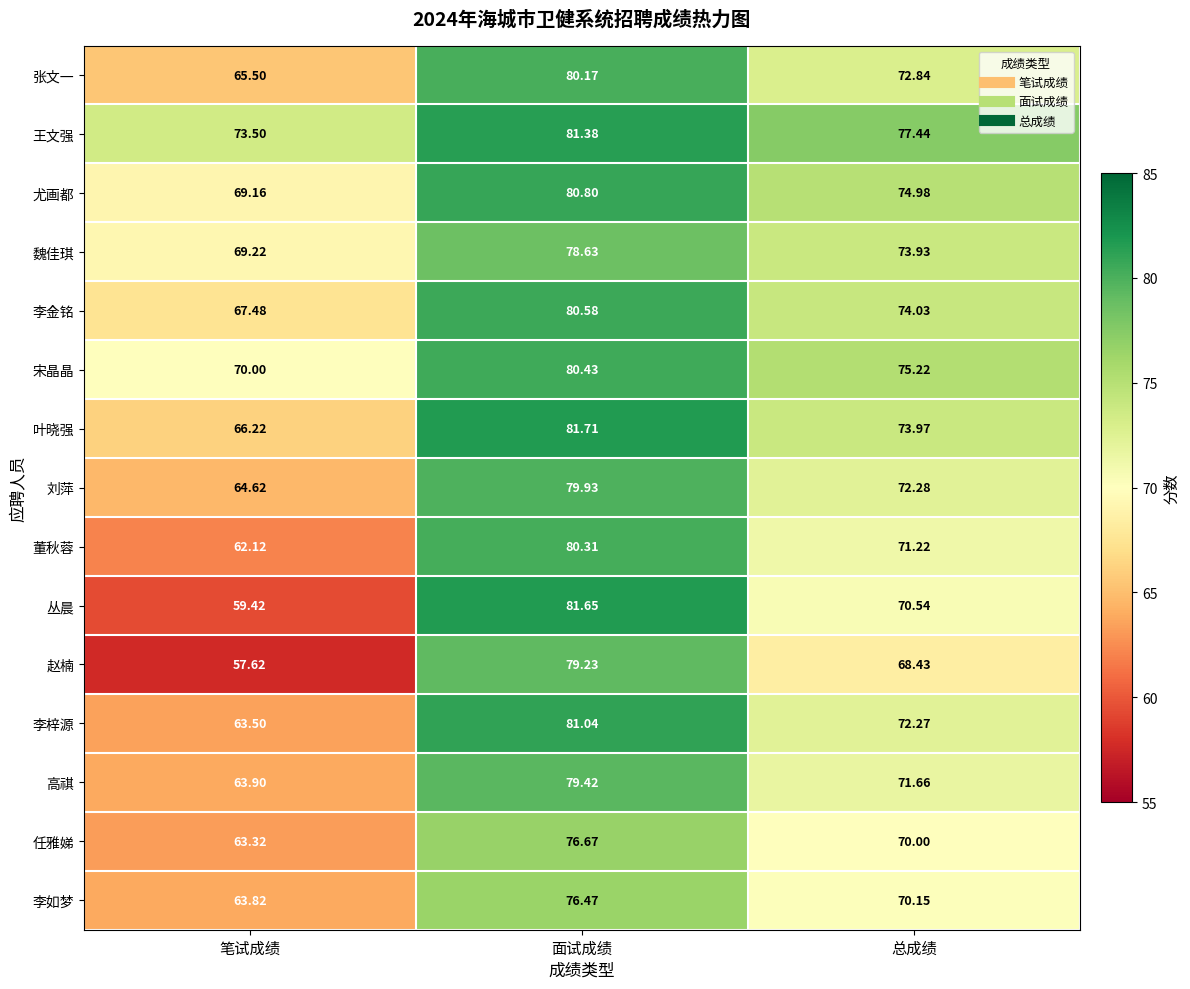

Which series has the largest range (max minus min)?

丛晨